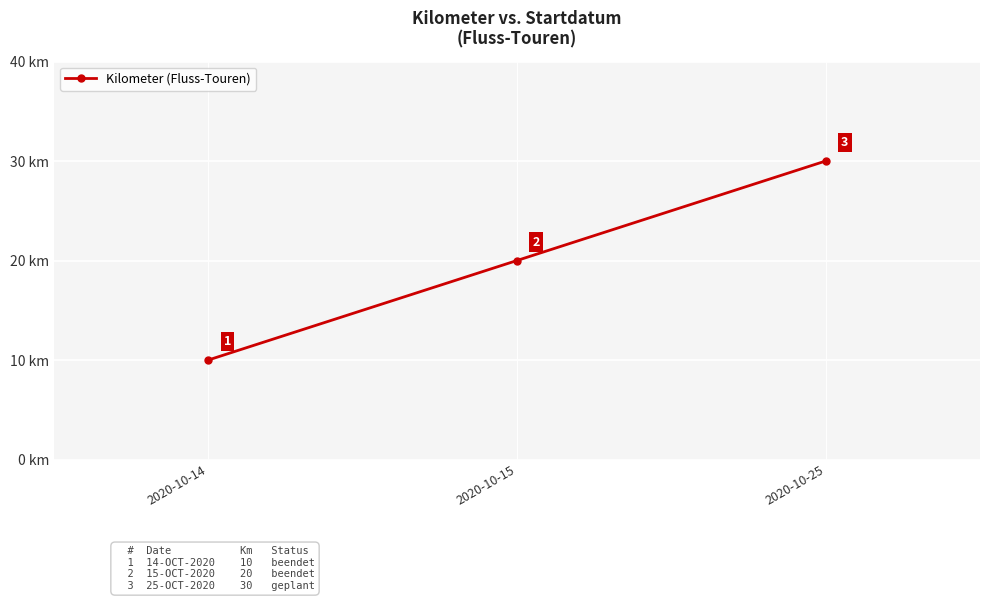

What is the change in value from 2020-10-14 to 2020-10-15?

+10